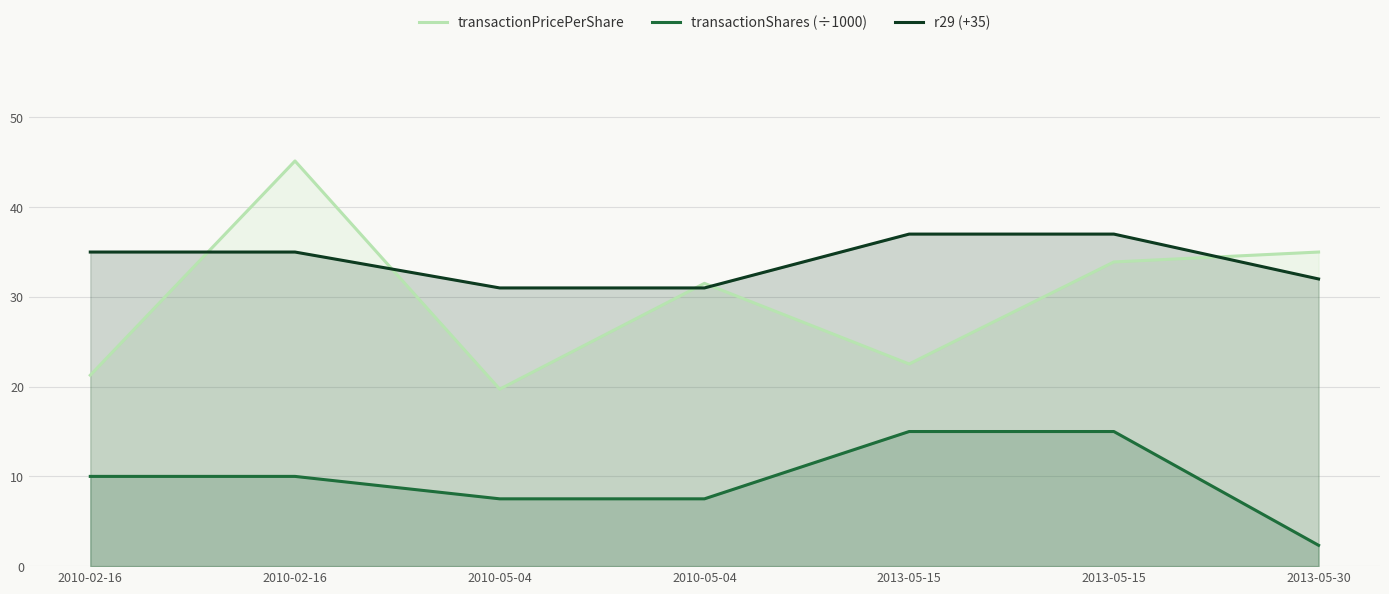

List the series in order of their overall mean, lowest first.

transactionShares (÷1000), transactionPricePerShare, r29 (+35)